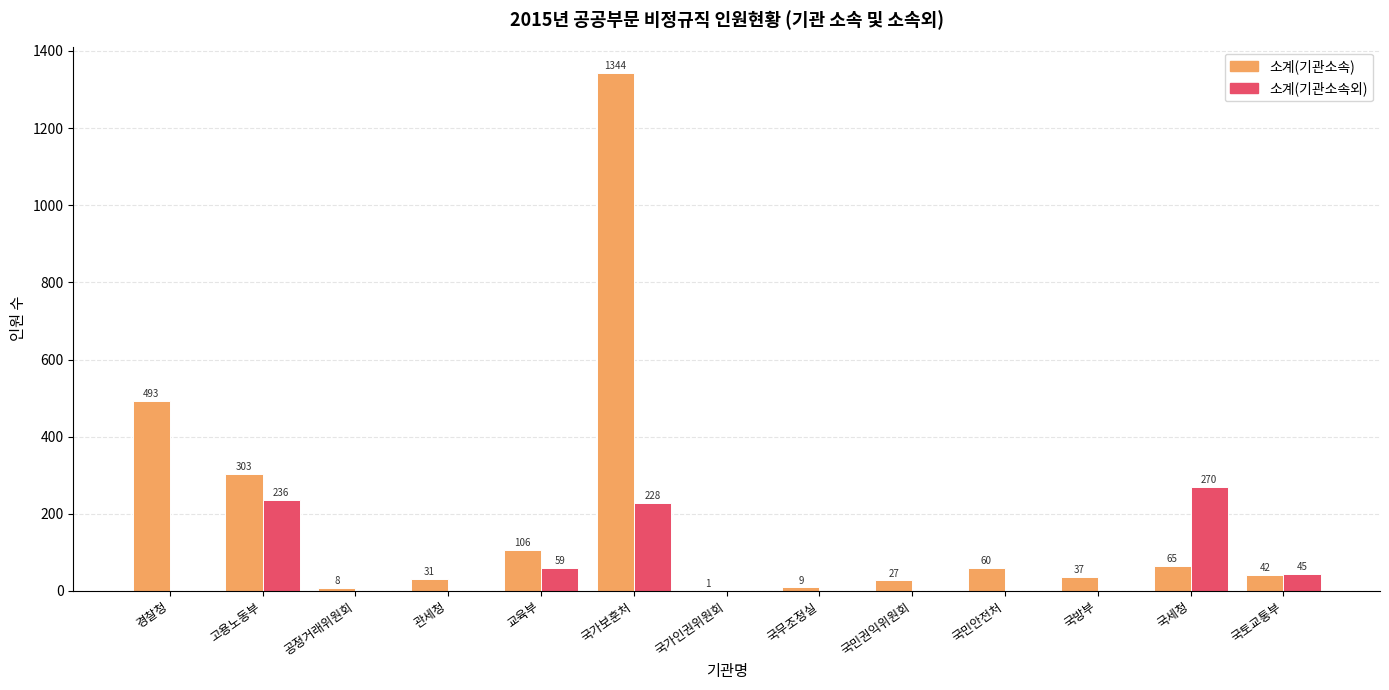

At which category does the chart reach its peak across all series?

국가보훈처